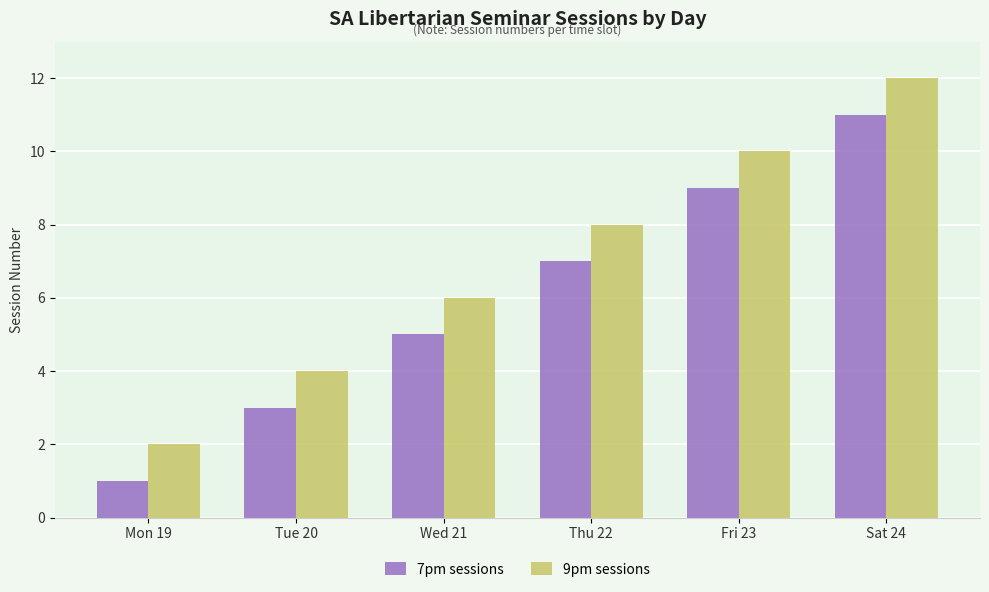

What are all the series names shown in the legend?

7pm sessions, 9pm sessions